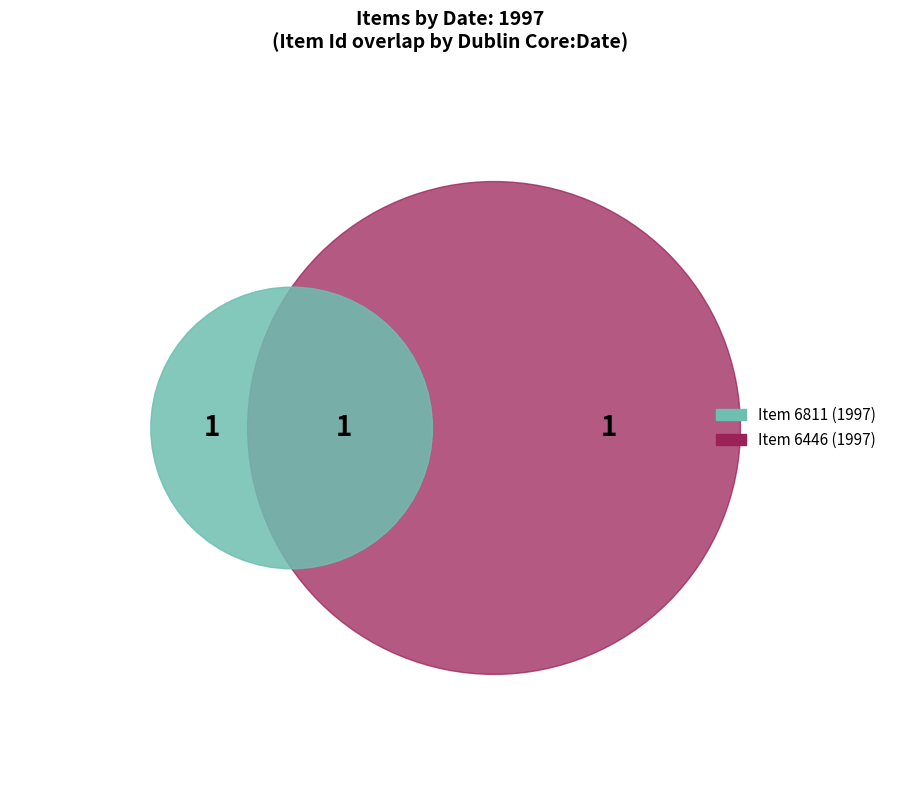

Combined, what portion of the pie is 6446 and 6811?

100.0%